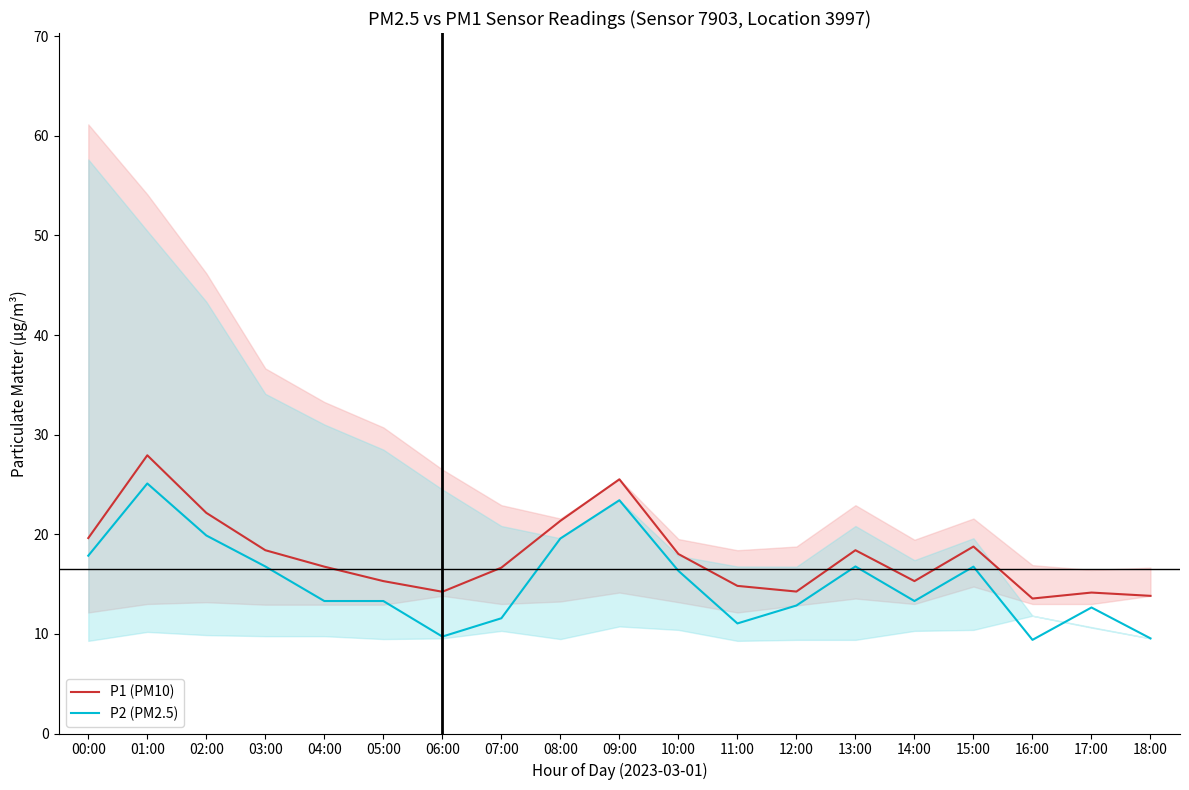

In P1 (PM10), how many points are lower than both neighbors (excluding endpoints)?

4